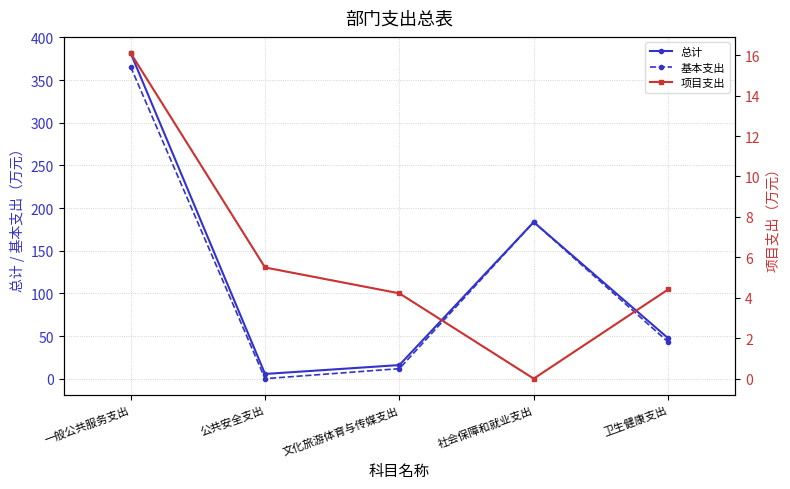

At which category is the sum across all series the highest?

一般公共服务支出